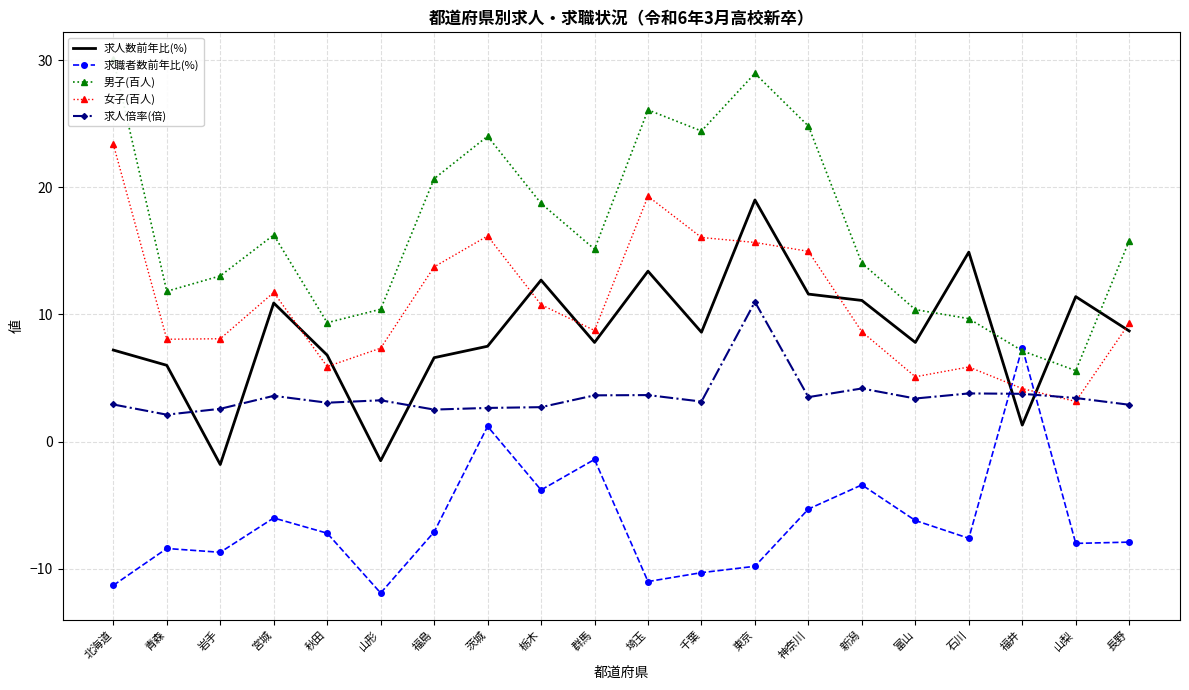

How many interior local valleys does the 求人数前年比(%) series have?

6